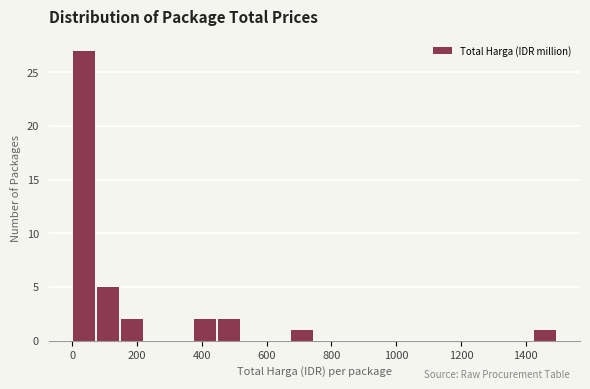

Read against the x-axis, roughly where is the centre of the tallest bar?

40